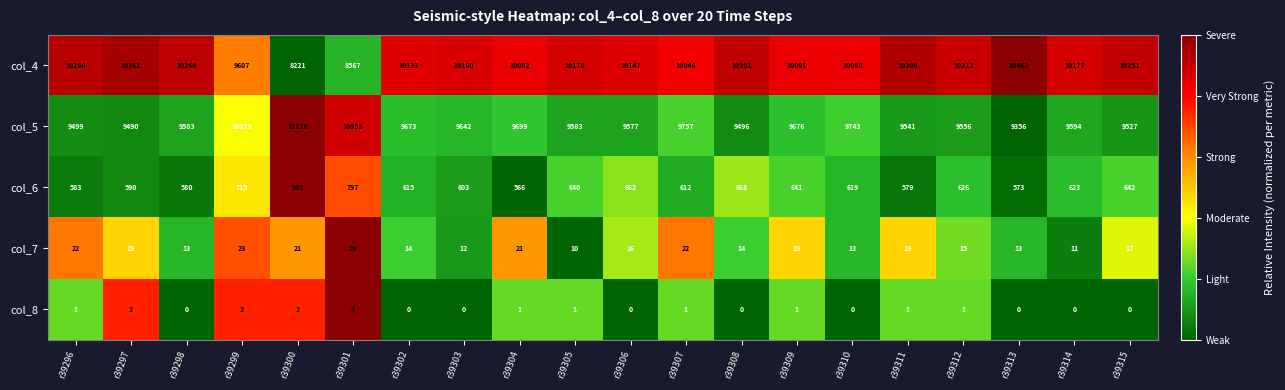

Where does the col_6 series first go above 623?

r39299